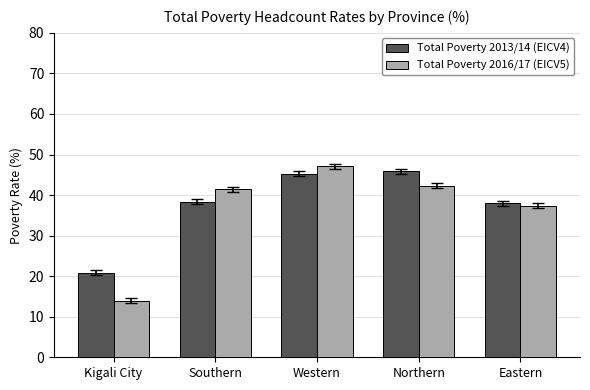

Which series has the largest range (max minus min)?

Total Poverty 2016/17 (EICV5)